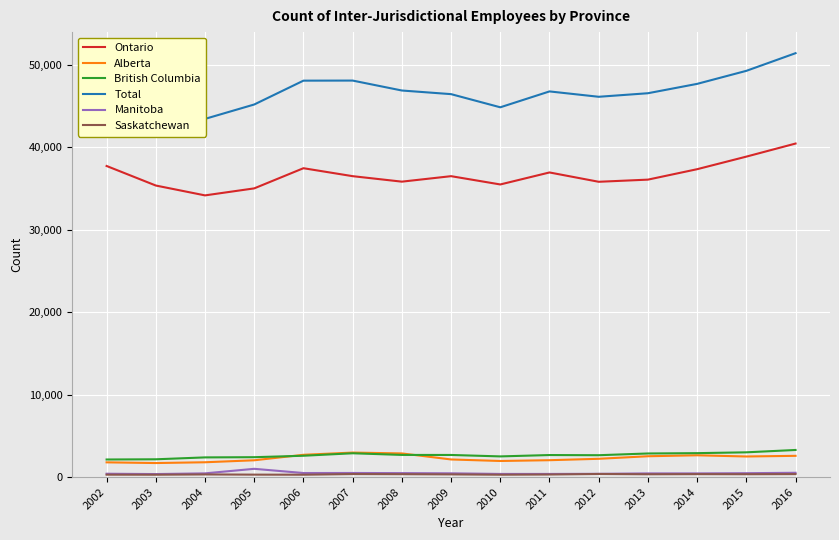

Which series changed the most between 2003 and 2014?

Total